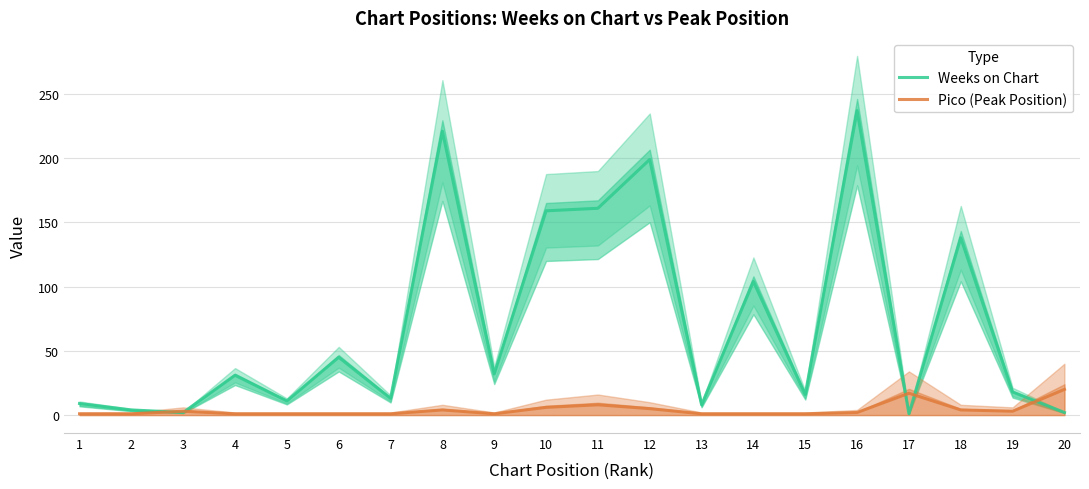

Reading left to right, what are all the values shown in this chart?

Weeks on Chart: 9	4	2	31	11	45	13	221	32	159	161	199	8	104	16	237	1	138	18	2
Pico (Peak Position): 1	1	3	1	1	1	1	4	1	6	8	5	1	1	1	2	17	4	3	20